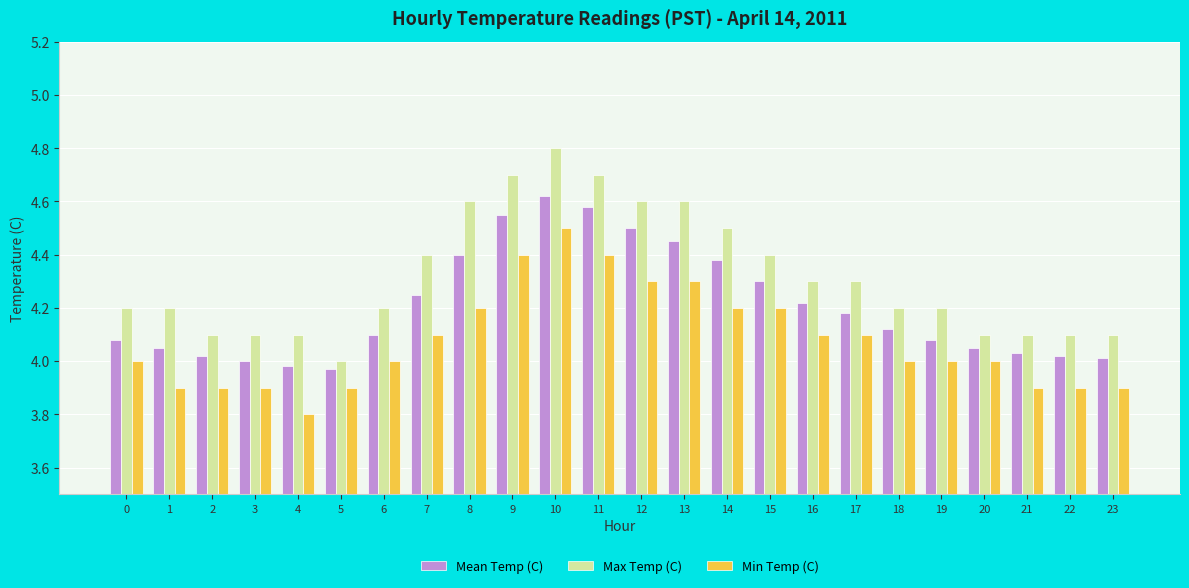

What is the difference between the second highest and second lowest values in the Min Temp (C) series?

0.5